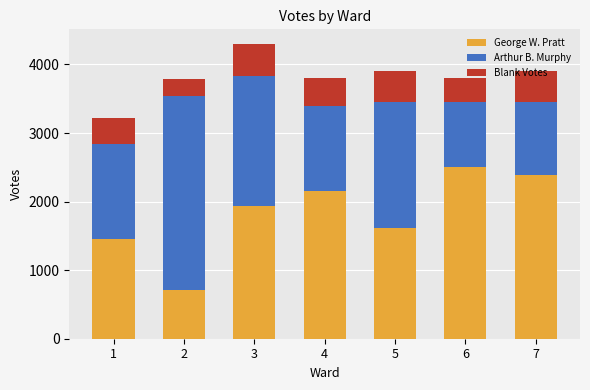

What is the difference between the George W. Pratt values at 1 and 6?

1054